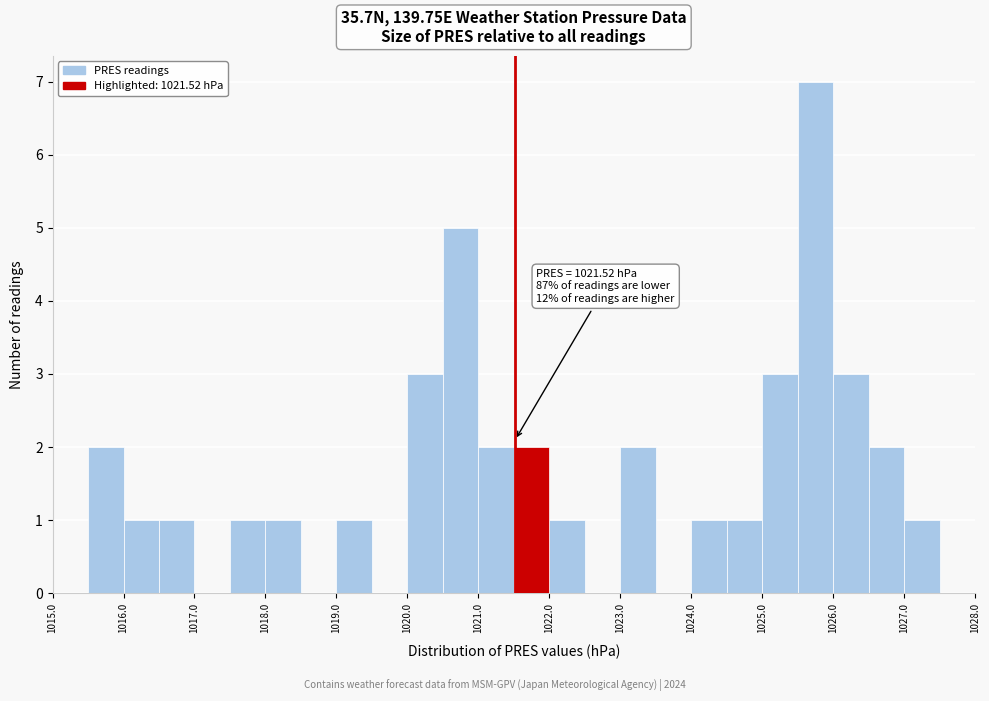

Which range on the x-axis has the tallest bar?

1025.5 to 1026.0